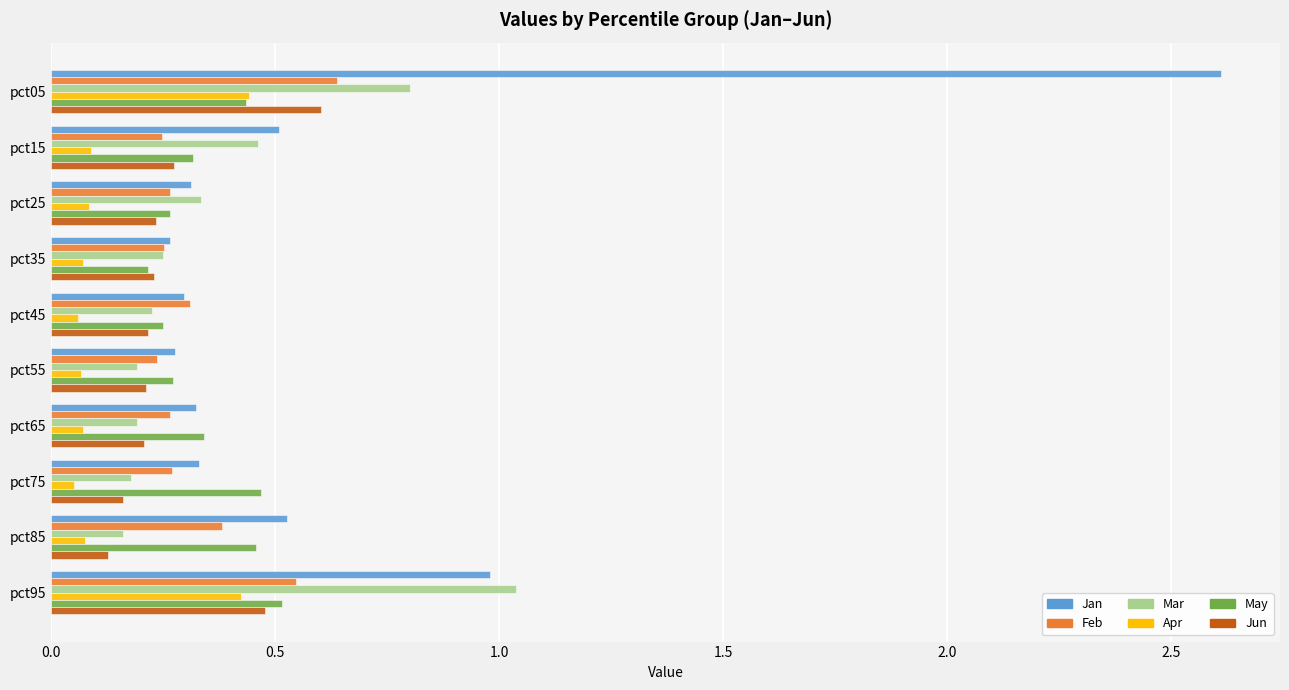

What is the difference between the maximum and minimum values in the Jan series?

2.3